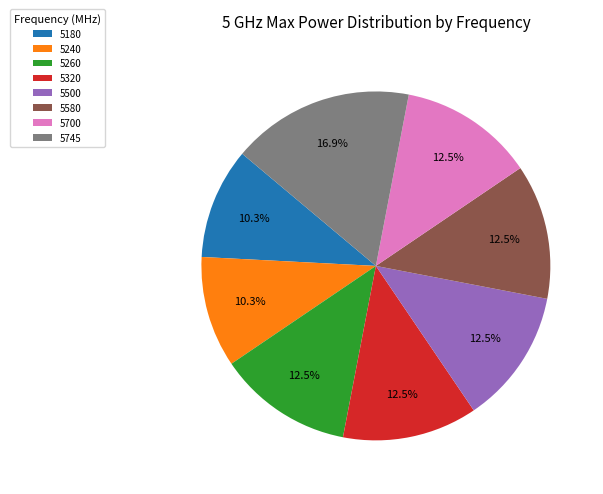

What is the largest slice in the pie chart?

5745